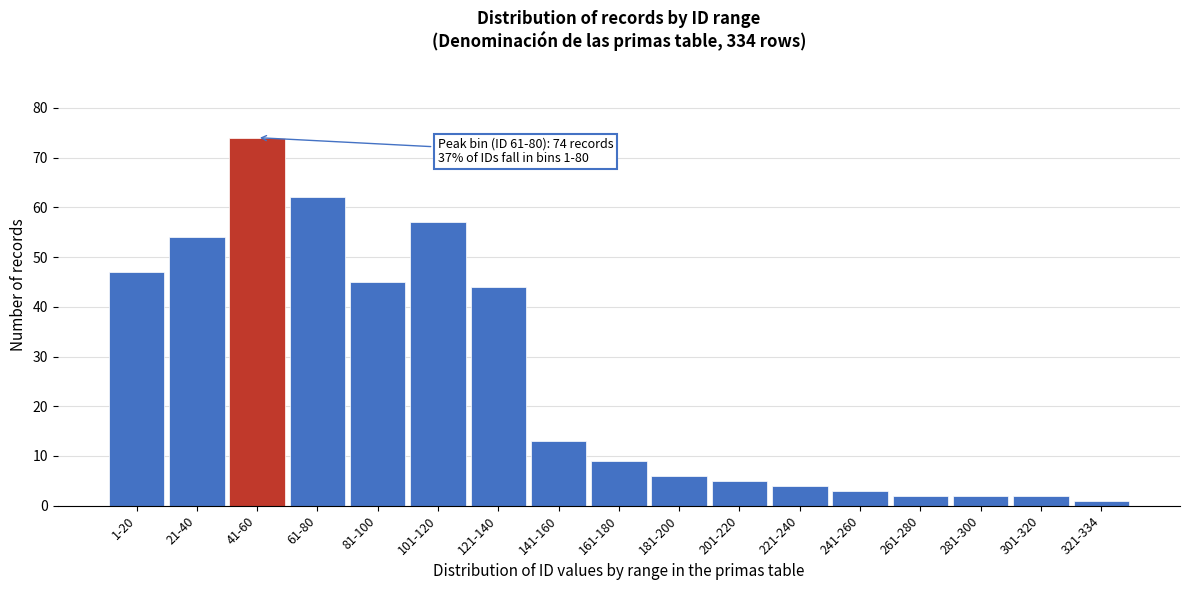

Reading left to right, transcribe all the data shown in this chart.

47	54	74	62	45	57	44	13	9	6	5	4	3	2	2	2	1